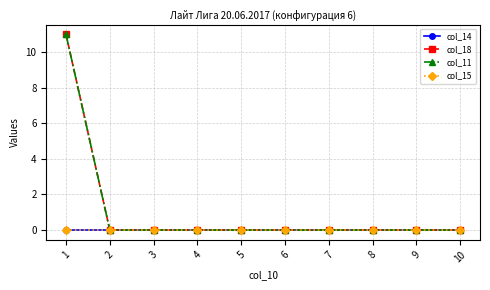

At 10, list the series in order from smallest to largest.

col_14, col_18, col_11, col_15